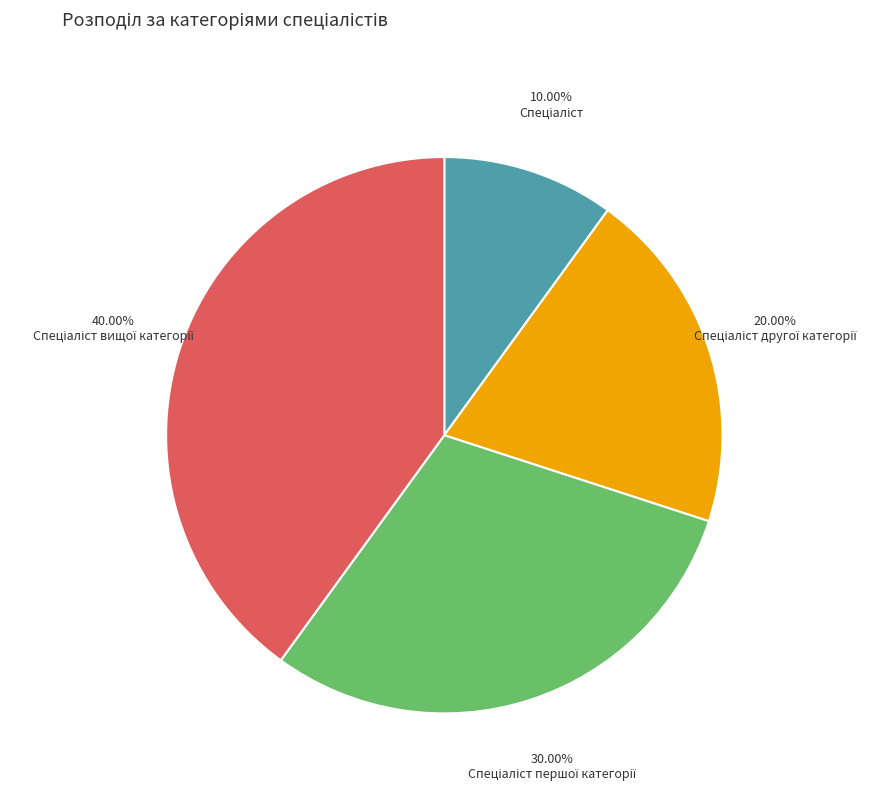

Is there any slice that represents more than half of the pie?

No